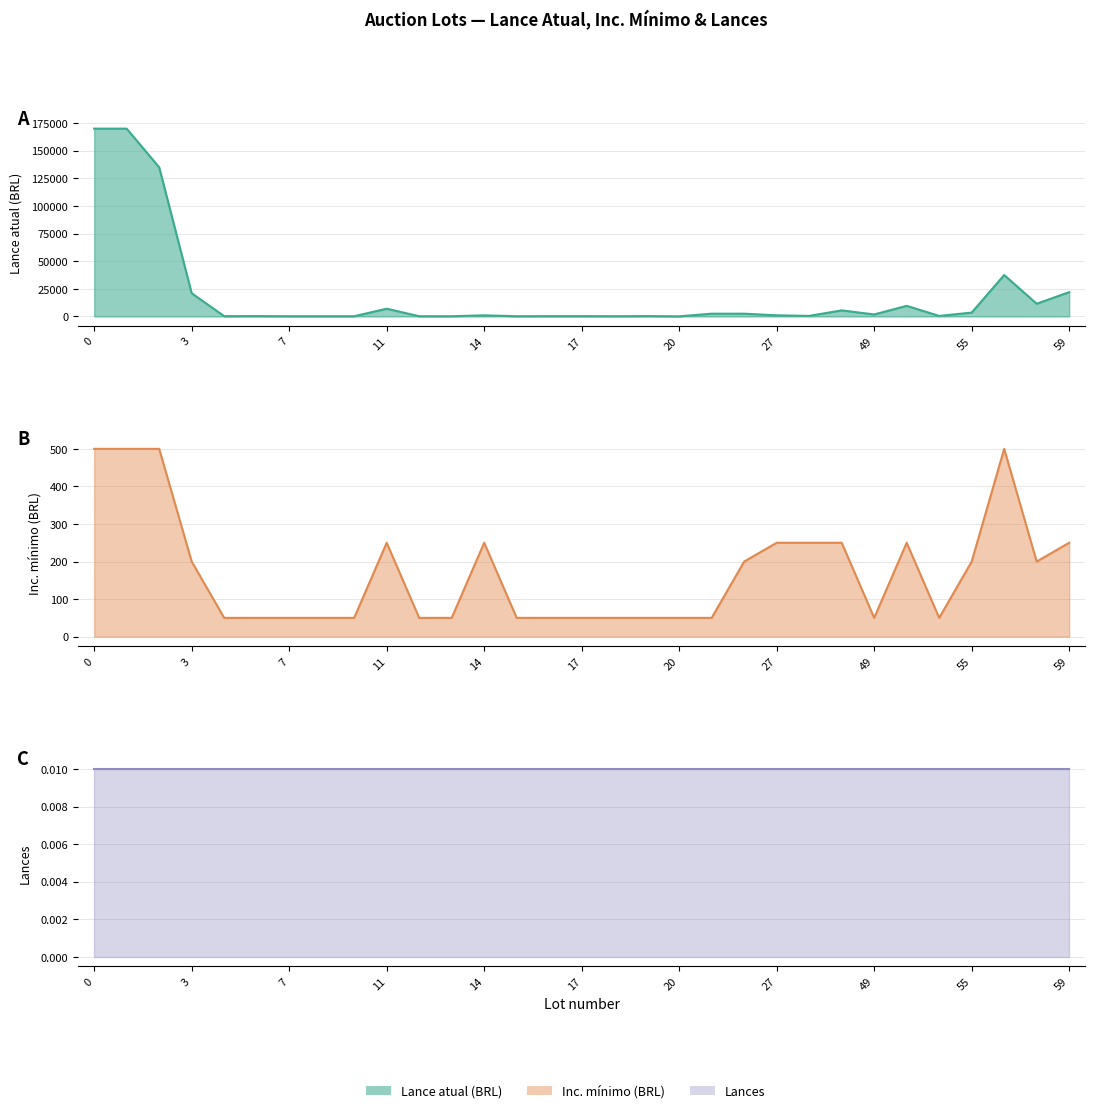

Where is the first local minimum for Inc. mínimo (BRL)?

49